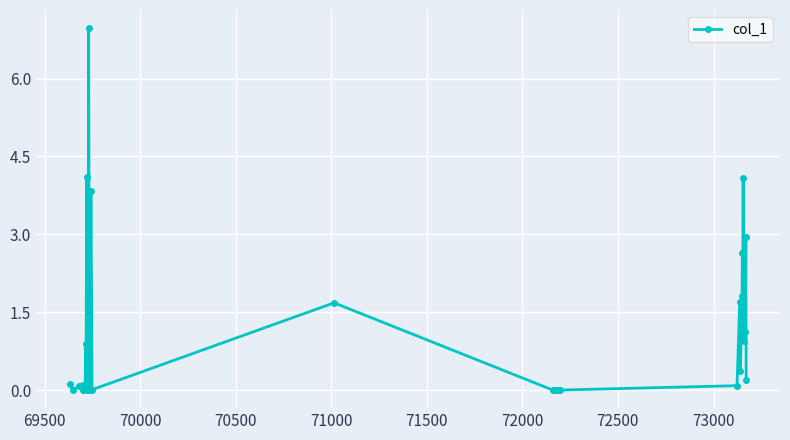

What is the greatest value displayed?

7.0